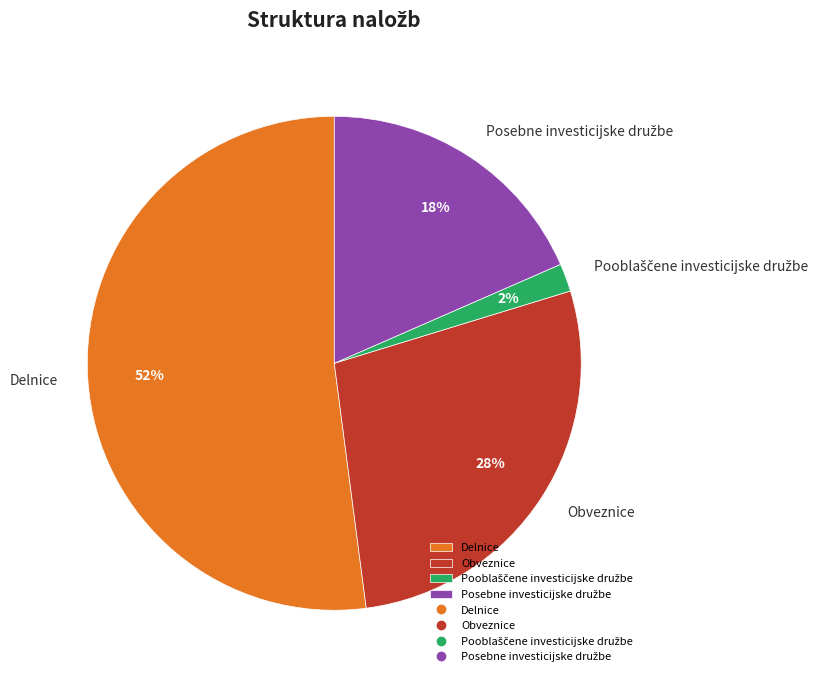

To the nearest percent, what percentage of the pie is Delnice?

52%